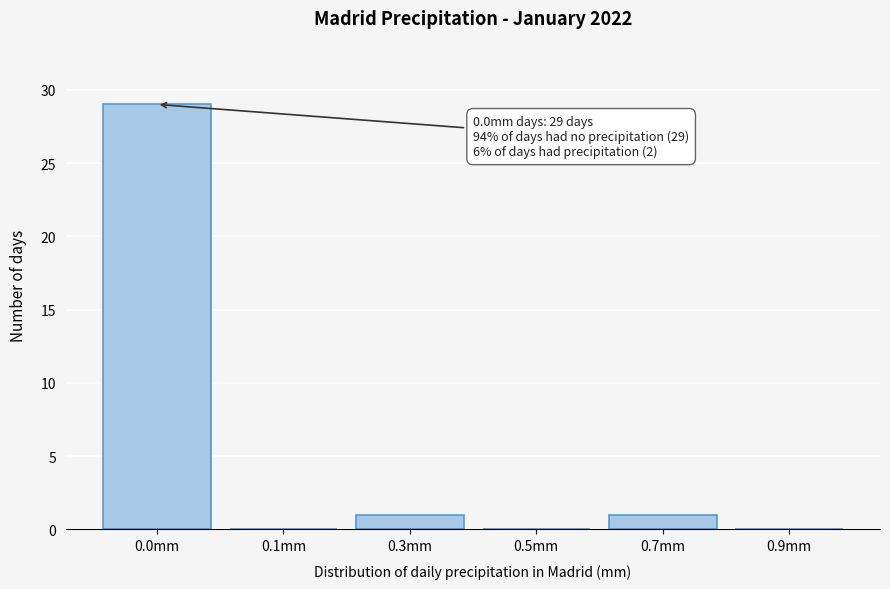

Reading left to right, extract all data points from this chart.

0.0mm=29	0.1mm=0	0.3mm=1	0.5mm=0	0.7mm=1	0.9mm=0